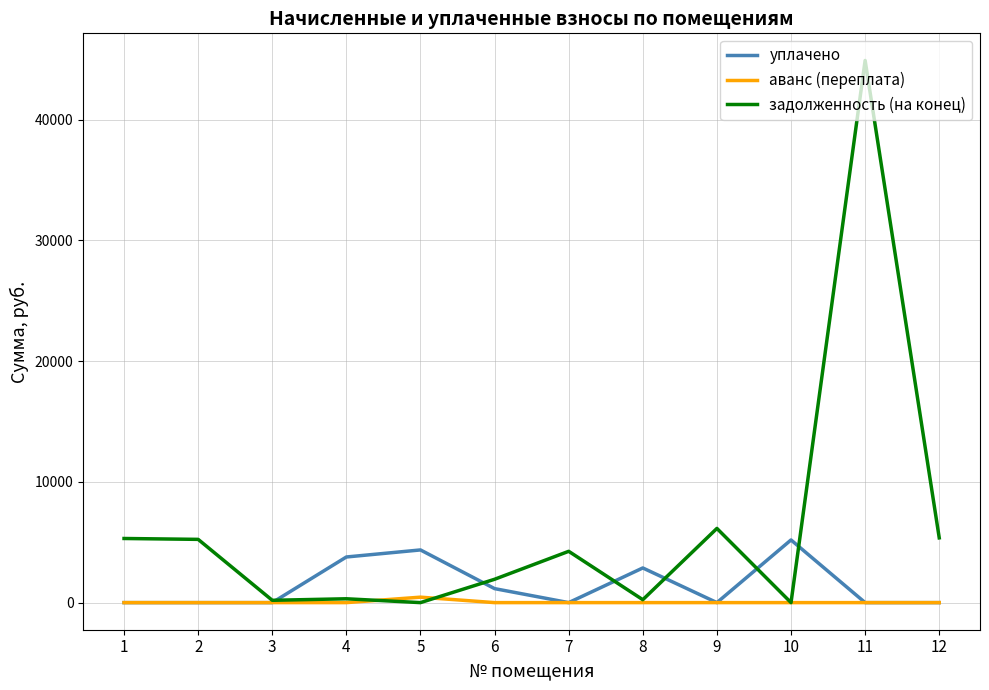

List the series in order of their peak value, highest first.

задолженность (на конец), уплачено, аванс (переплата)